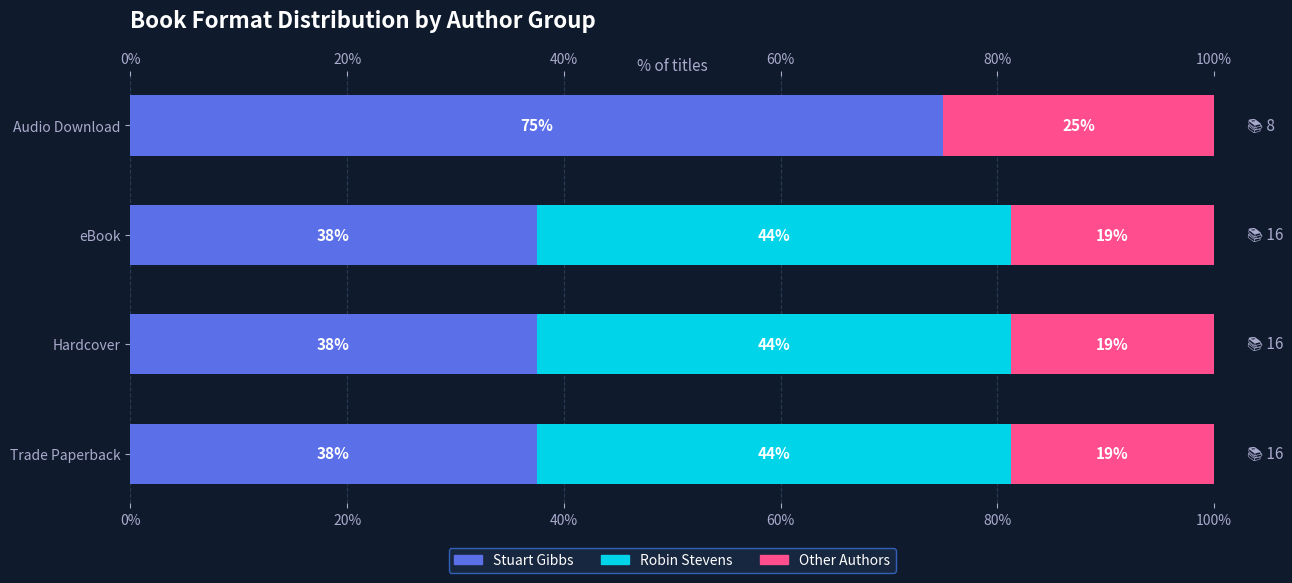

True or false: Robin Stevens has a value of 43.8 at Trade Paperback.

True